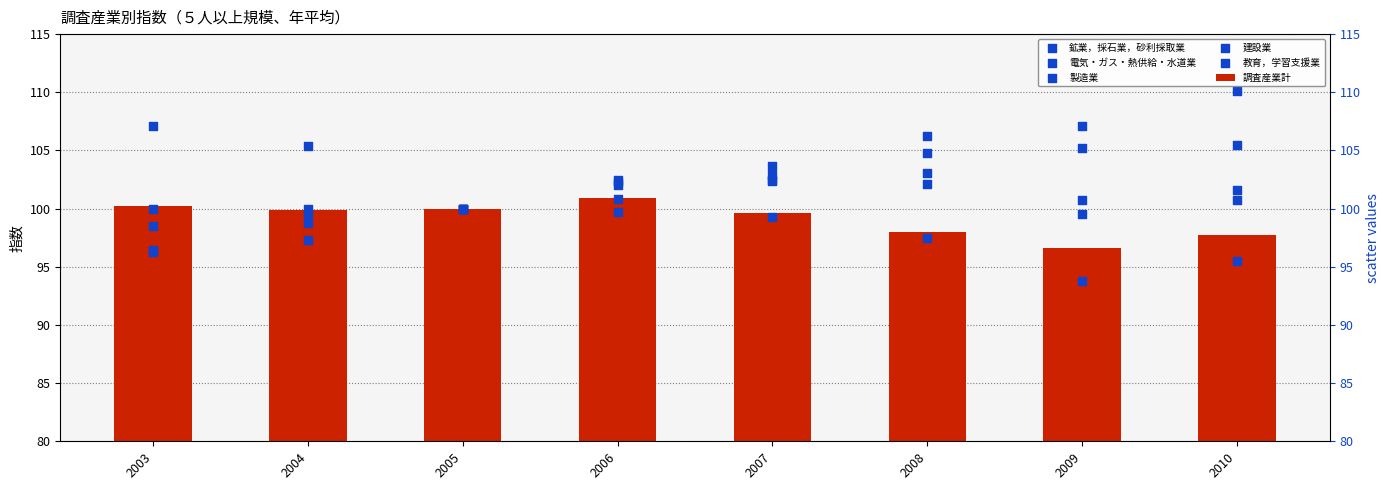

Which series has the largest Y range (max minus min)?

鉱業，採石業，砂利採取業